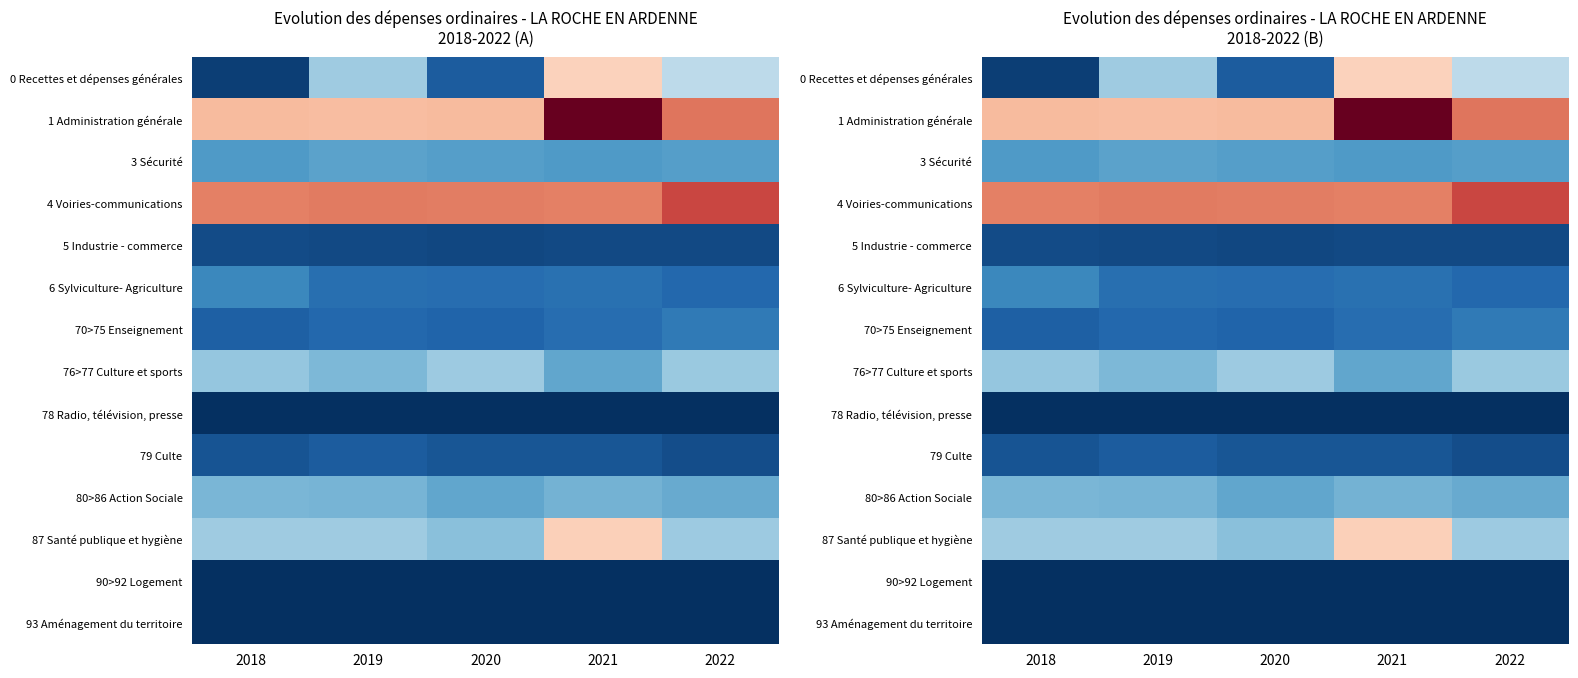

What is the difference between the second highest and minimum values in the 1 Administration générale series?

305468.8